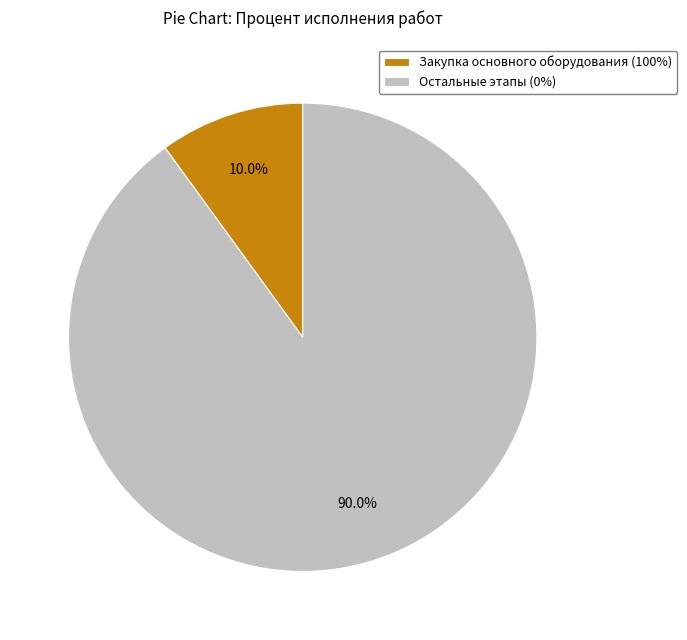

Which category has the smallest portion of the pie?

Закупка основного оборудования (100%)